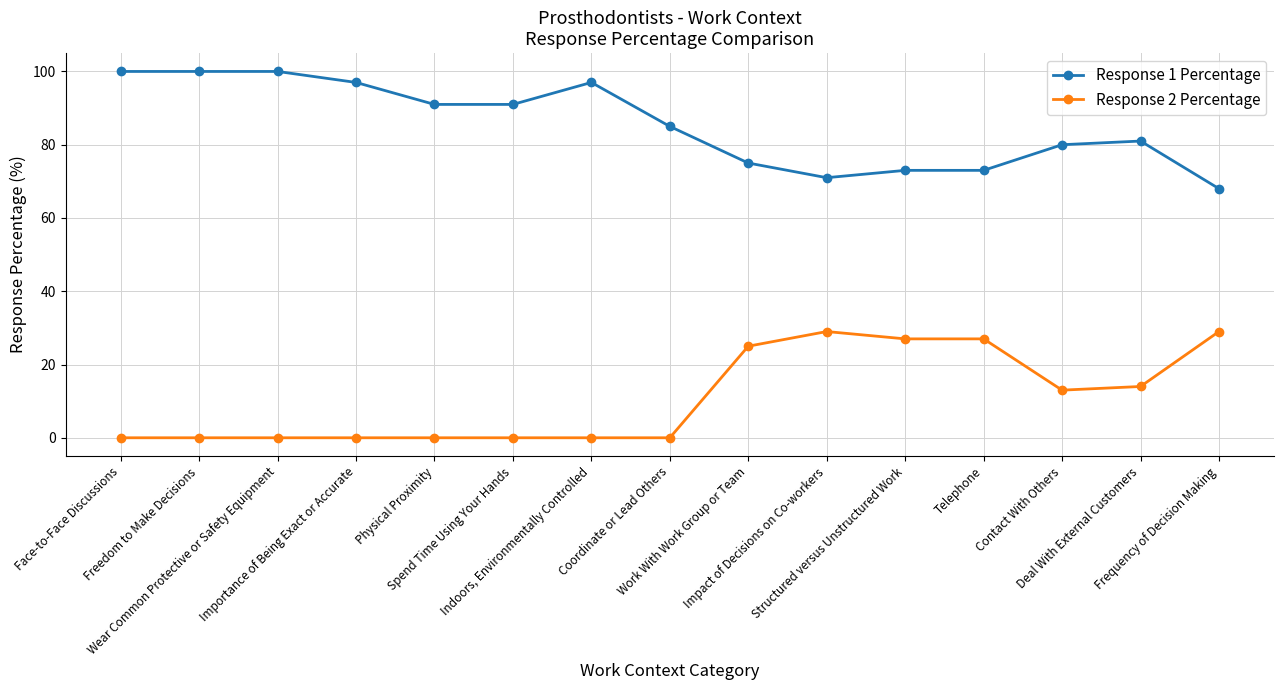

At how many categories does at least one series exceed 39?

15